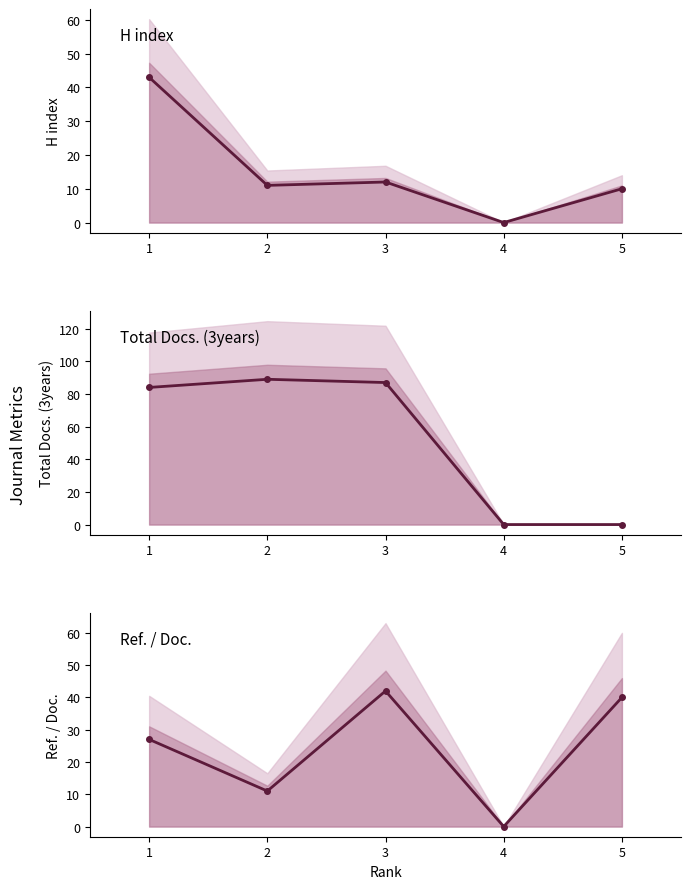

Which series changed the most between 4 and 5?

Ref. / Doc.